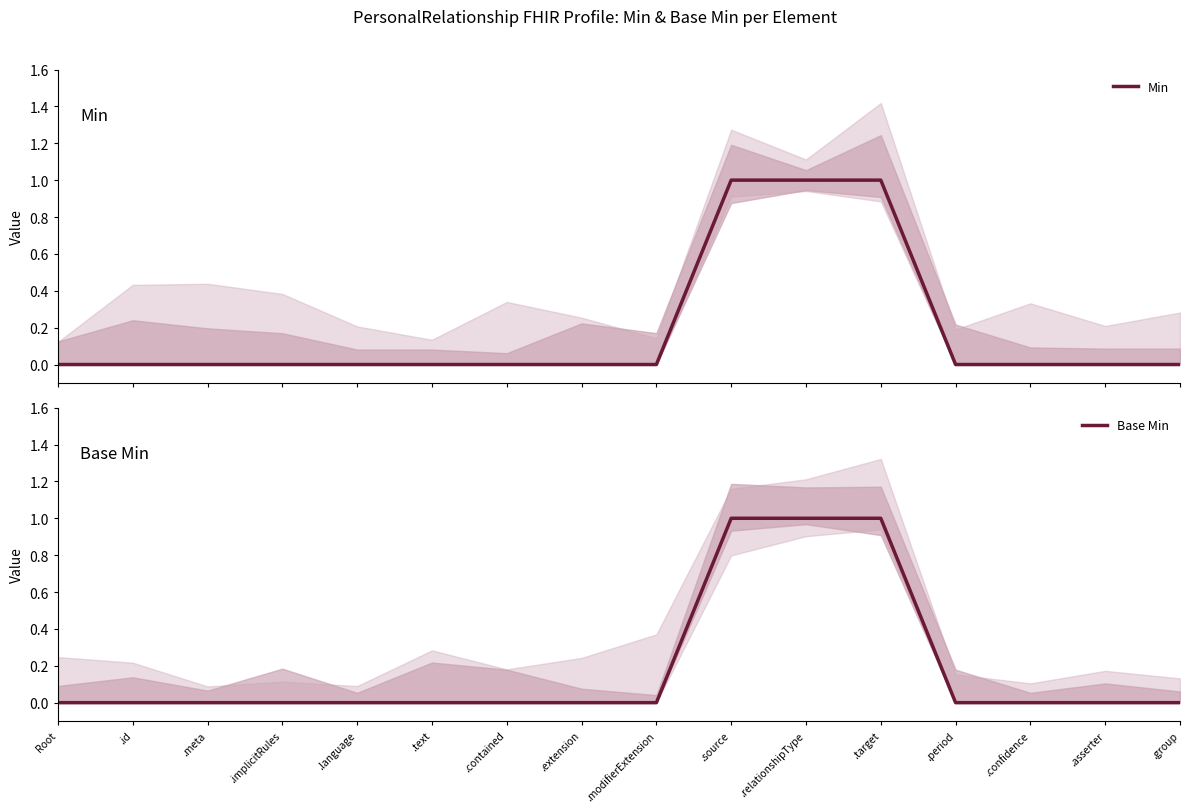

How many data points in Min are above 0?

3